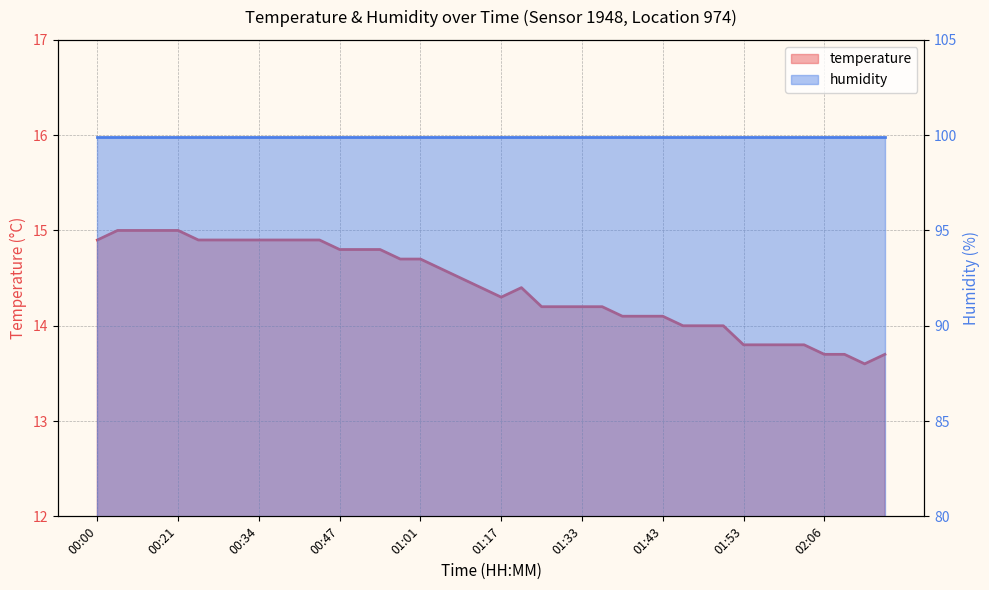

Read the value at 01:45.

14.0